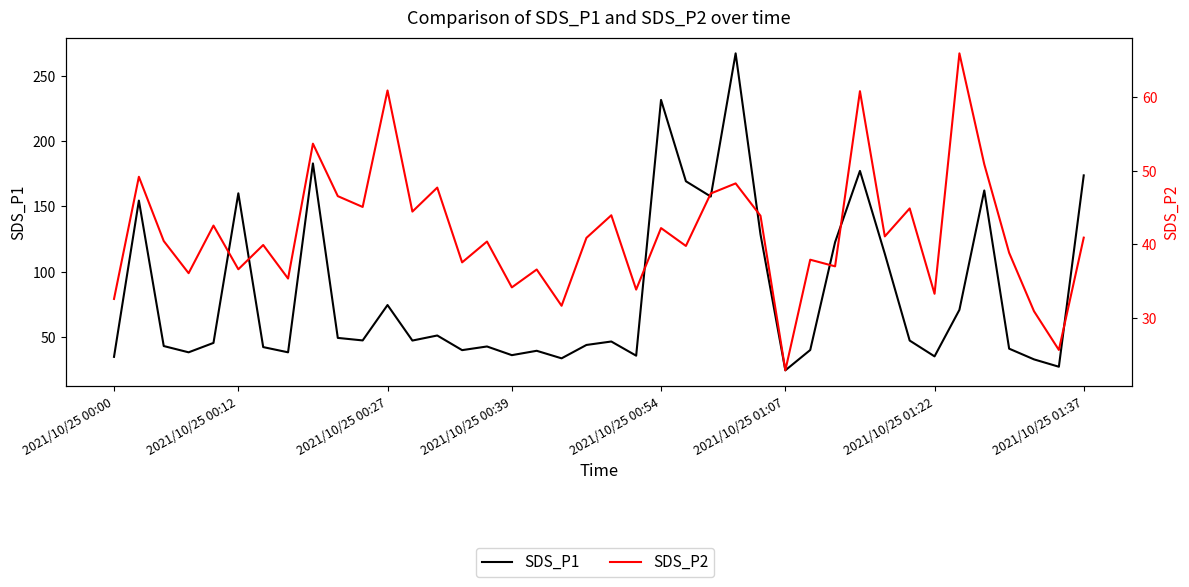

At 26, list the series in order from largest to smallest.

SDS_P1, SDS_P2